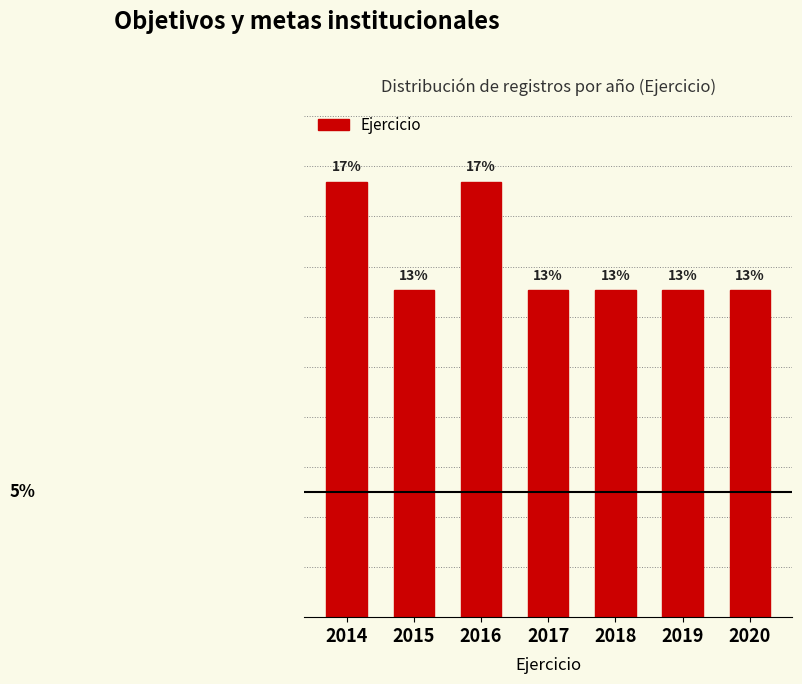

Are the bars horizontal?

No